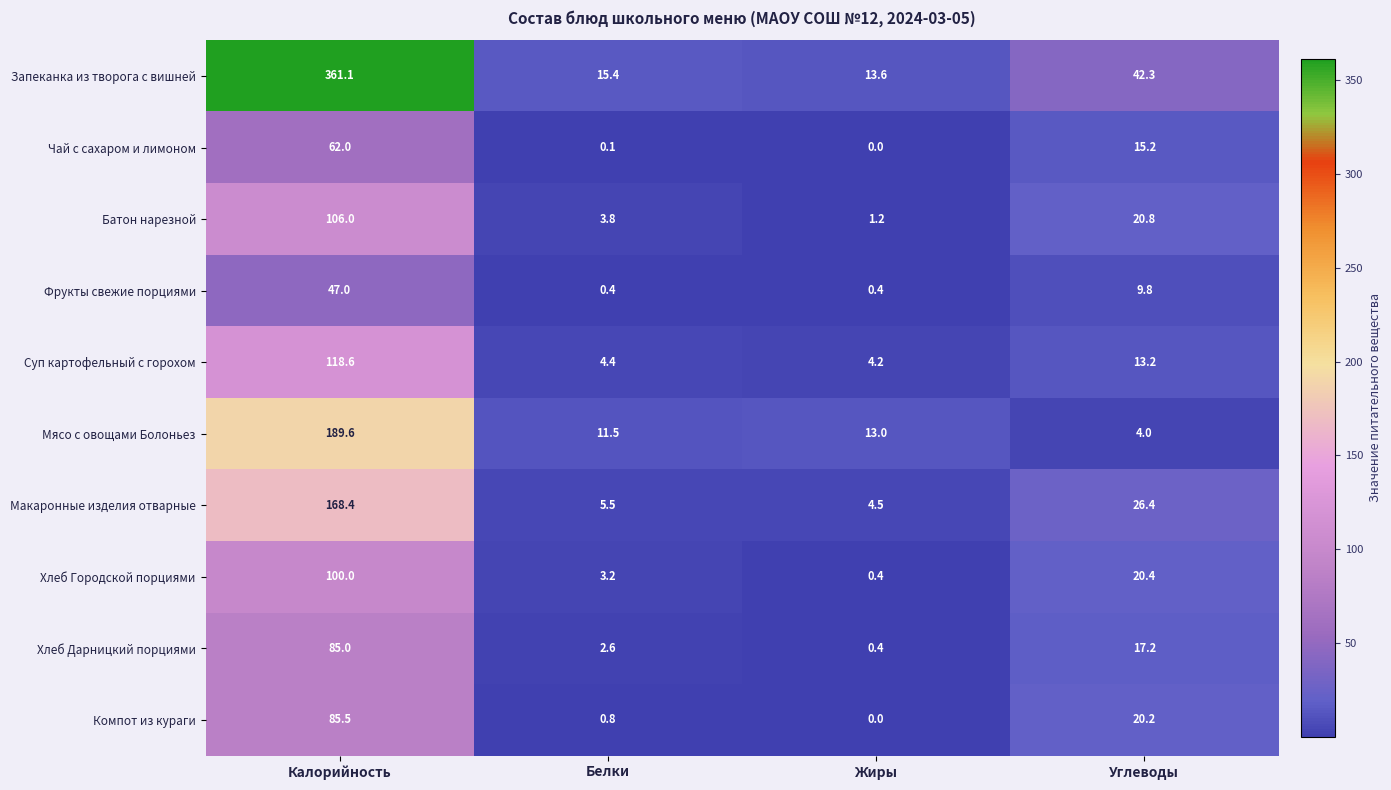

Rank the series at Белки from lowest to highest value.

Чай с сахаром и лимоном, Фрукты свежие порциями, Компот из кураги, Хлеб Дарницкий порциями, Хлеб Городской порциями, Батон нарезной, Суп картофельный с горохом, Макаронные изделия отварные, Мясо с овощами Болоньез, Запеканка из творога с вишней